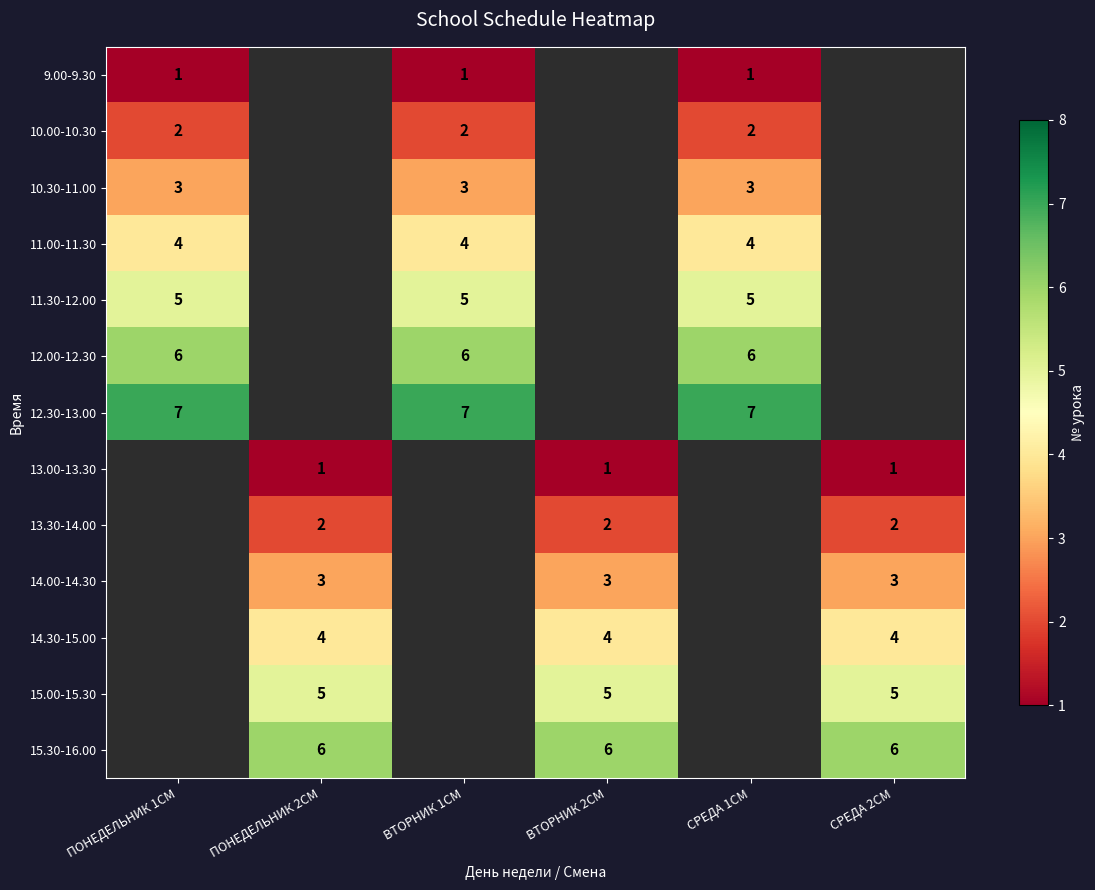

The value of 10.30-11.00 at ВТОРНИК 1СМ is 3. True or false?

True